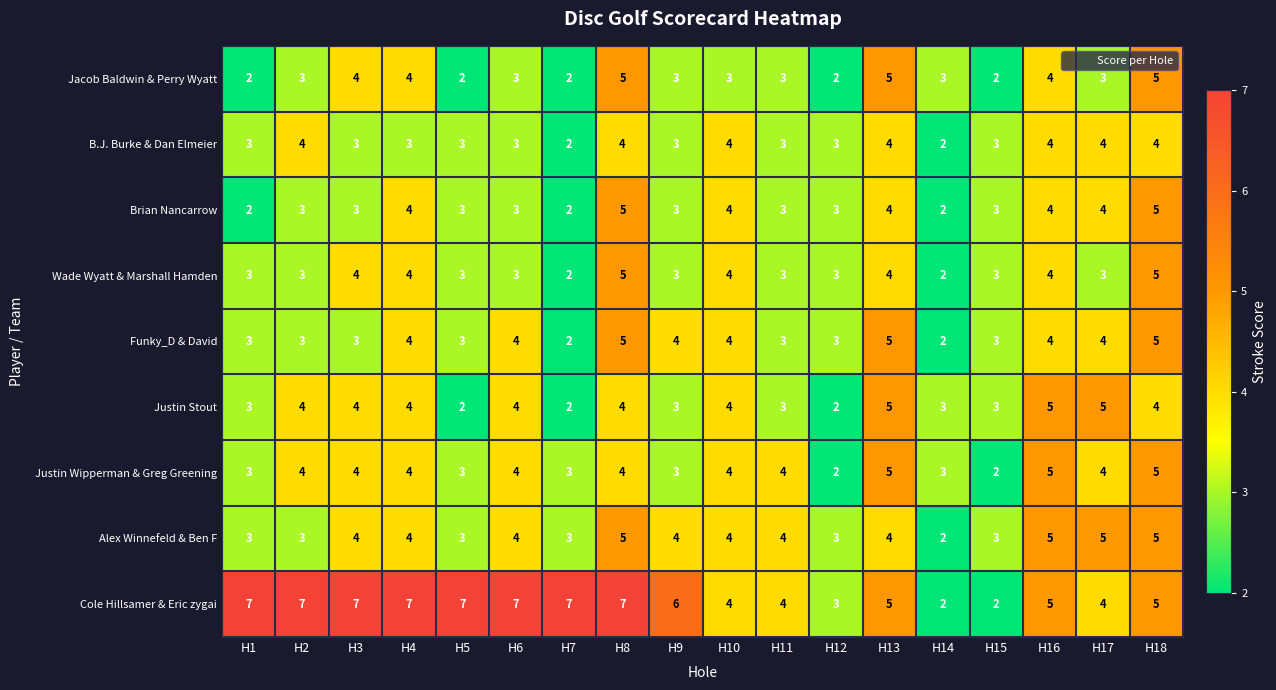

What is the spread (max minus min) of values at H7?

5